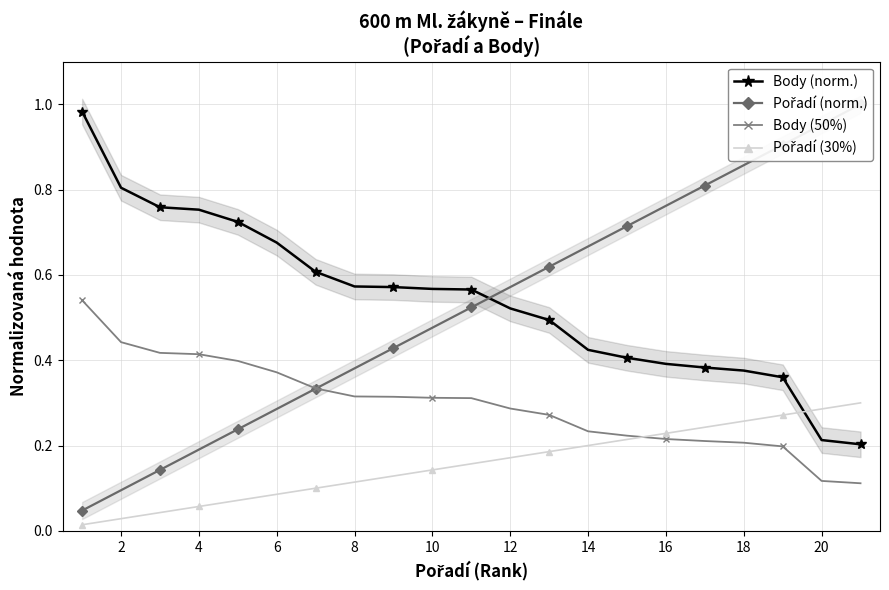

Reading left to right, extract all data points from this chart.

Body (norm.): 1.0	0.8	0.8	0.8	0.7	0.7	0.6	0.6	0.6	0.6	0.6	0.5	0.5	0.4	0.4	0.4	0.4	0.4	0.4	0.2	0.2
Pořadí (norm.): 0.0	0.1	0.1	0.2	0.2	0.3	0.3	0.4	0.4	0.5	0.5	0.6	0.6	0.7	0.7	0.8	0.8	0.9	0.9	1.0	1.0
Body (50%): 0.5	0.4	0.4	0.4	0.4	0.4	0.3	0.3	0.3	0.3	0.3	0.3	0.3	0.2	0.2	0.2	0.2	0.2	0.2	0.1	0.1
Pořadí (30%): 0.0	0.0	0.0	0.1	0.1	0.1	0.1	0.1	0.1	0.1	0.2	0.2	0.2	0.2	0.2	0.2	0.2	0.3	0.3	0.3	0.3